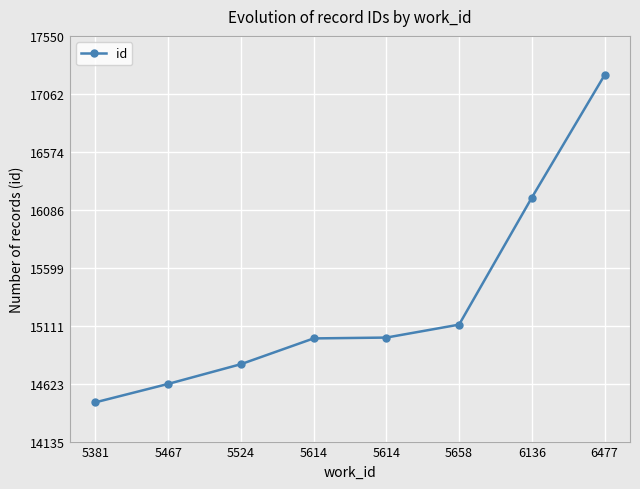

The chart shows a value of 16189 at 6136. True or false?

True